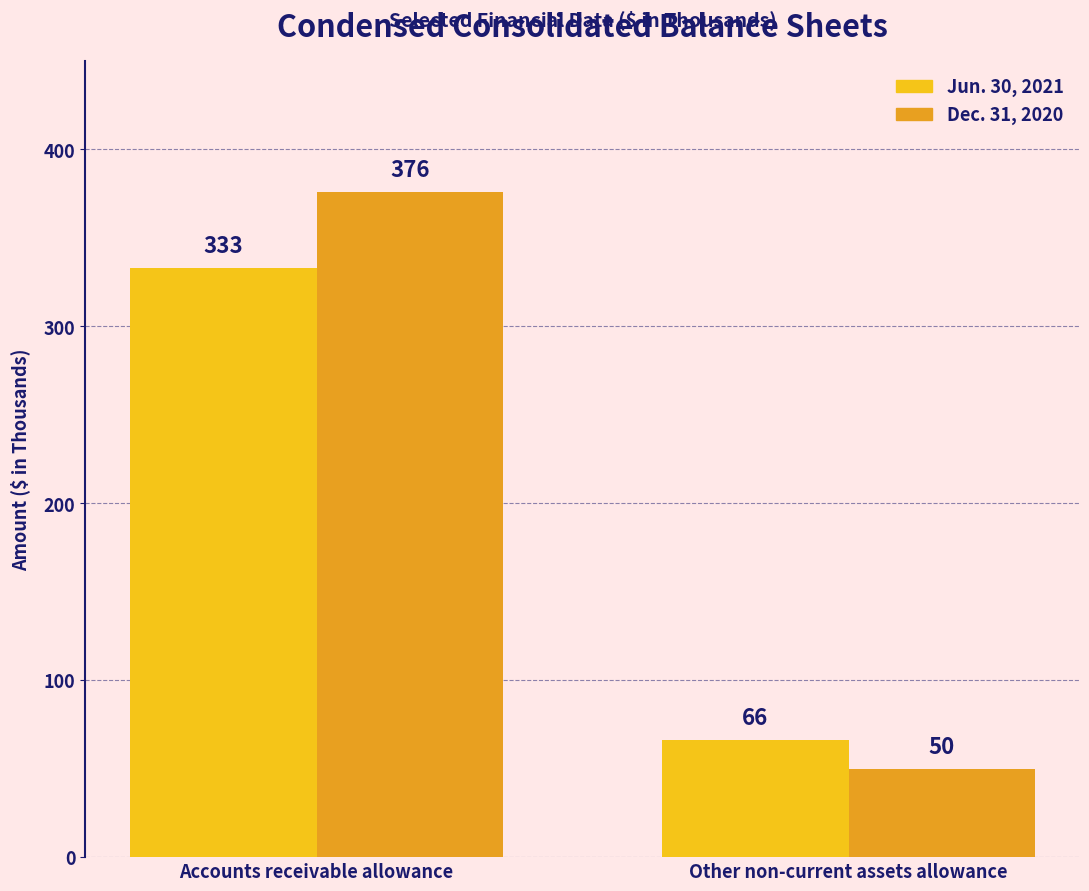

Reading left to right, list all the values displayed in this chart.

Jun. 30, 2021: 333	66
Dec. 31, 2020: 376	50